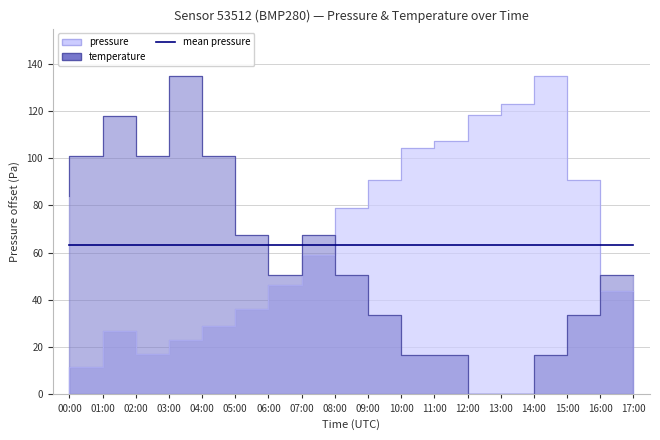

How many interior local peaks does the pressure series have?

2